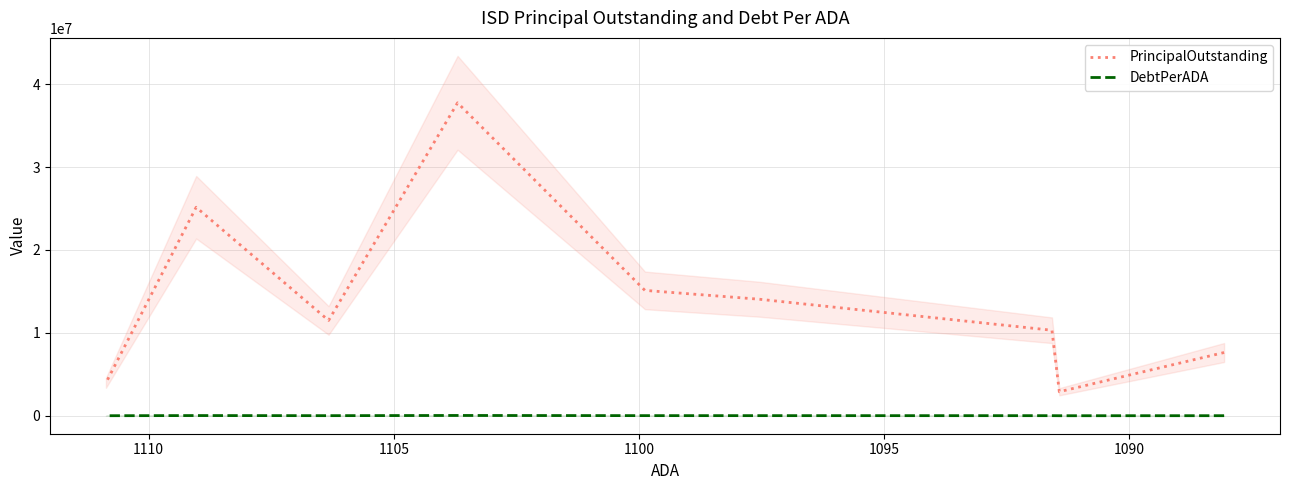

What is the highest value of the PrincipalOutstanding series?

37755000.0